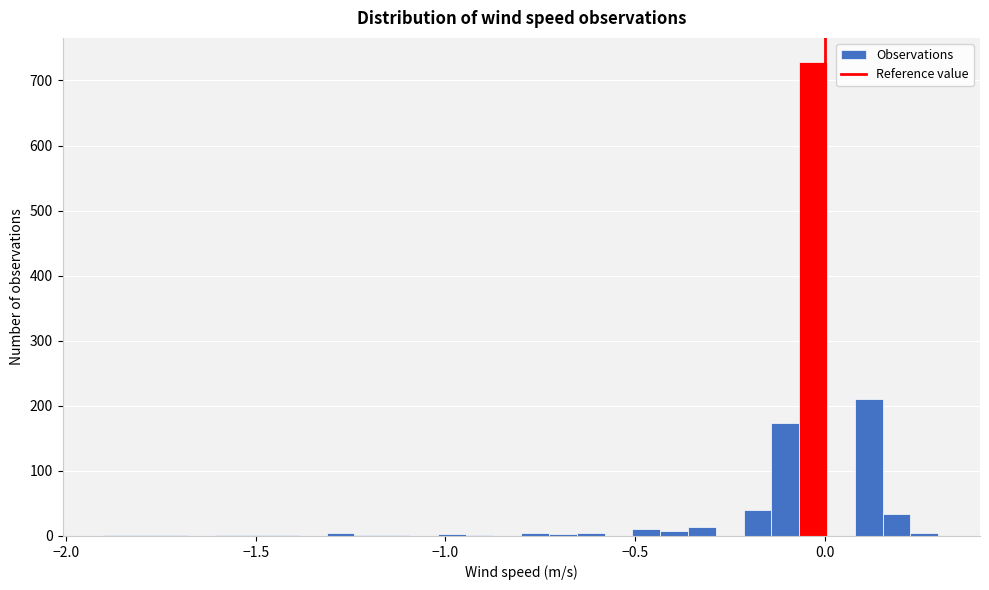

Read against the x-axis, roughly where is the centre of the tallest bar?

-0.05